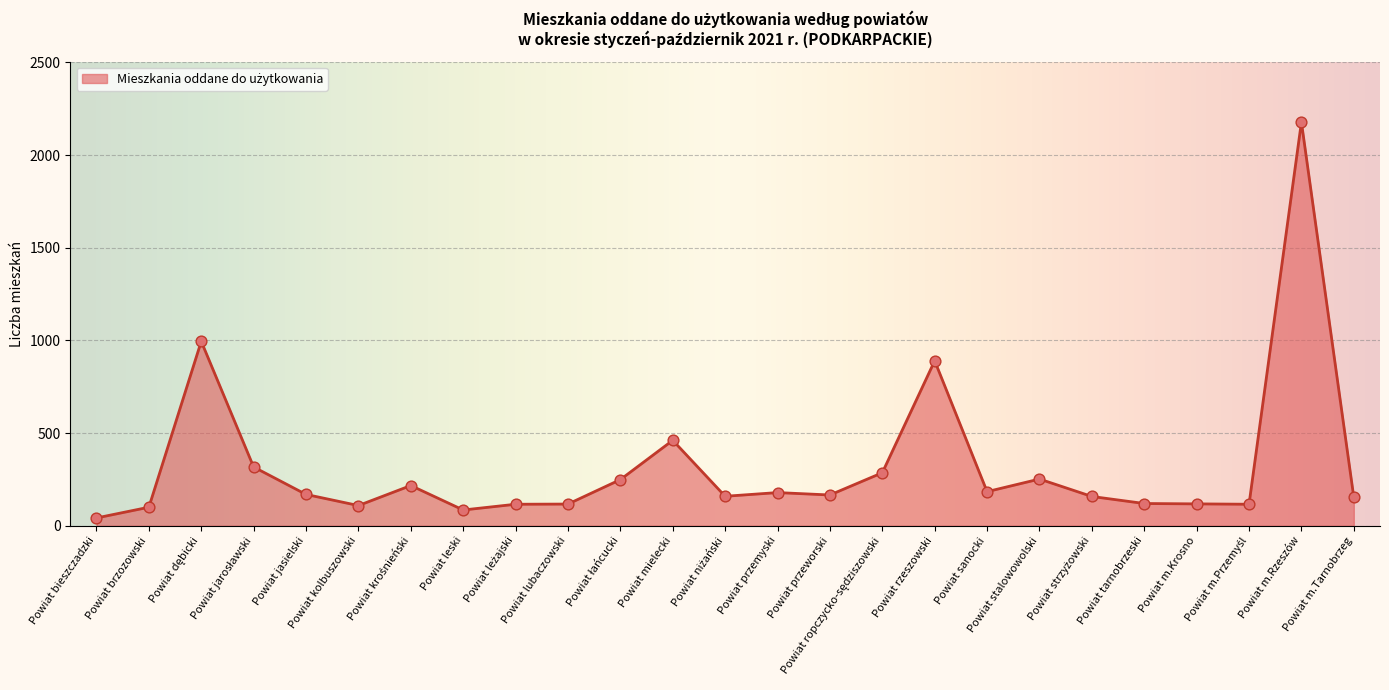

What is the greatest value displayed?

2178